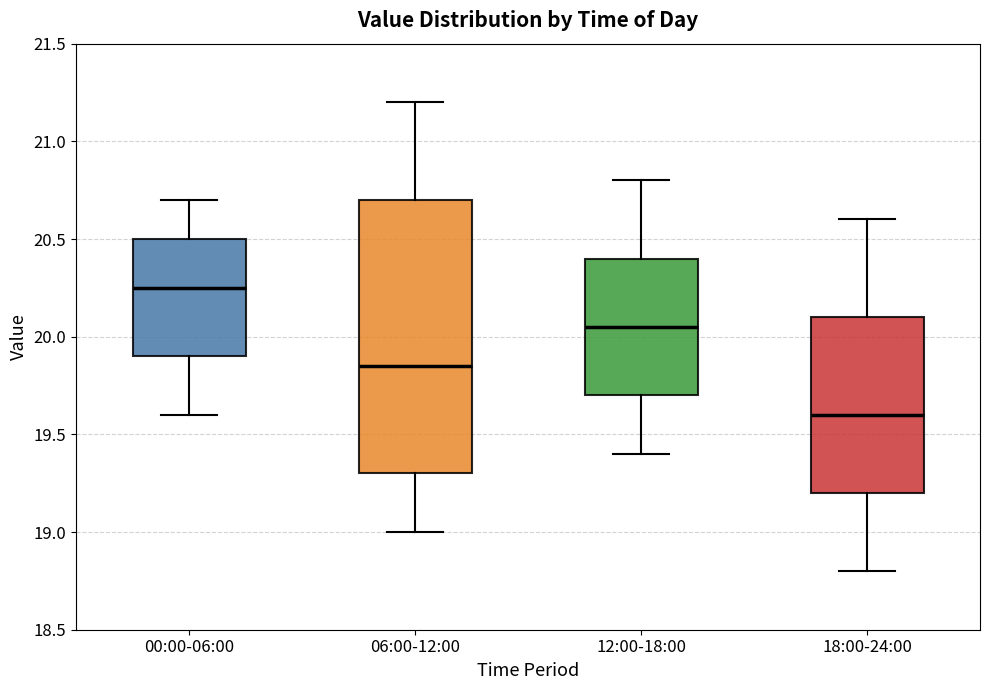

Reading left to right, transcribe this box plot: for each box, give where its median line is, the range the box spans, and where its two whiskers end, as read against the y-axis. The values are not printed on the chart, so give them approximately, as read against the axis.

00:00-06:00: median 20.25, box 19.90 to 20.50, whiskers 19.60 to 20.70
06:00-12:00: median 19.85, box 19.30 to 20.70, whiskers 19.00 to 21.20
12:00-18:00: median 20.05, box 19.70 to 20.40, whiskers 19.40 to 20.80
18:00-24:00: median 19.60, box 19.20 to 20.10, whiskers 18.80 to 20.60